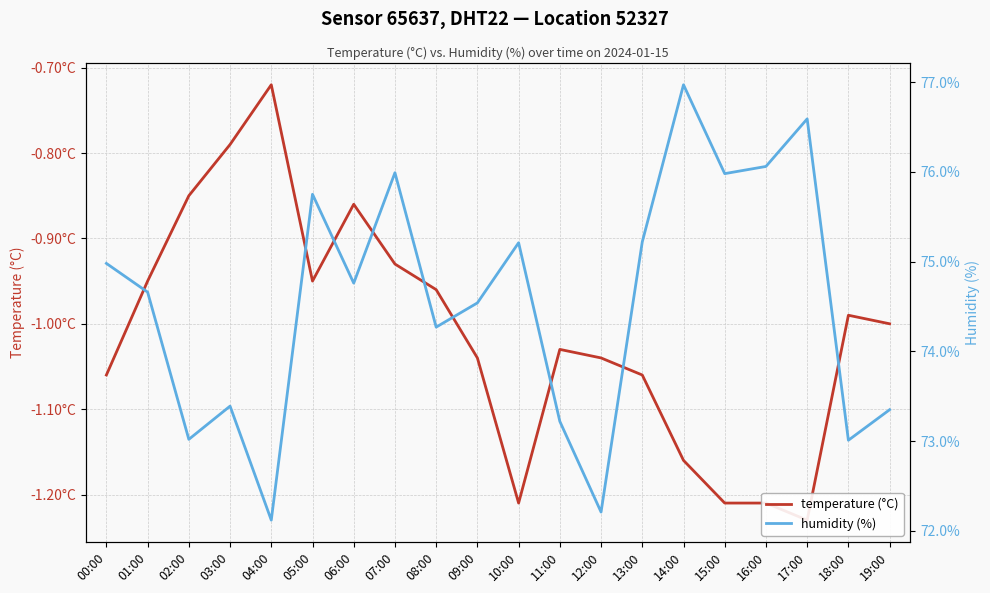

What is the difference between the maximum and minimum values in the temperature (°C) series?

0.5